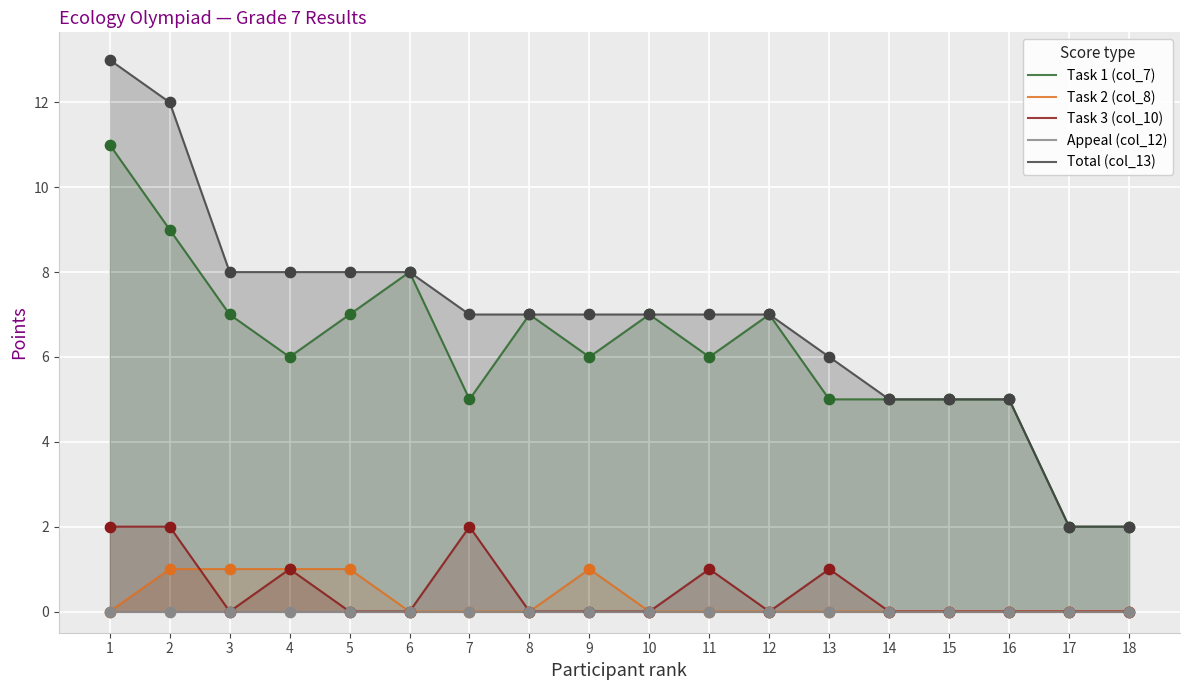

Which series has the widest spread of Y values?

Total (col_13)